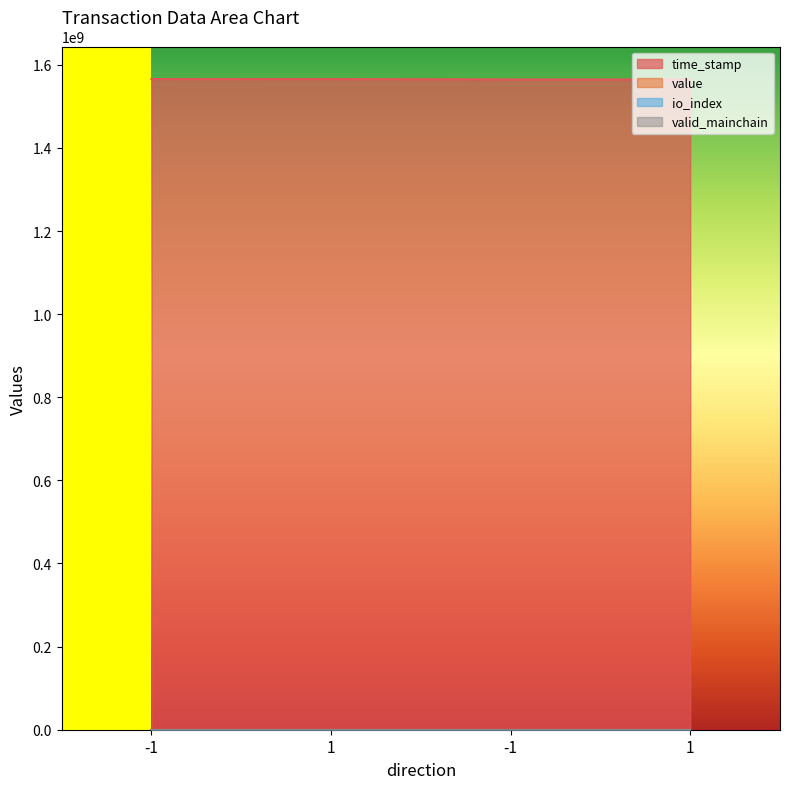

True or false: time_stamp and value intersect in this chart.

False